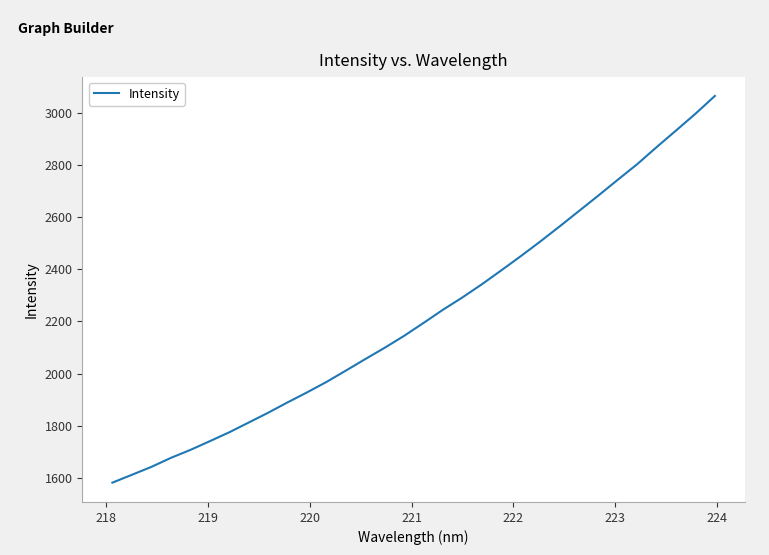

What is the minimum value shown in the chart?

1582.9